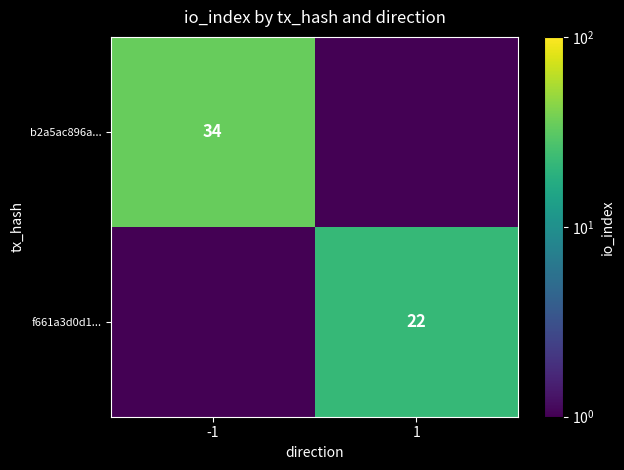

What is the difference between the b2a5ac896a... values at -1 and 1?

34.0